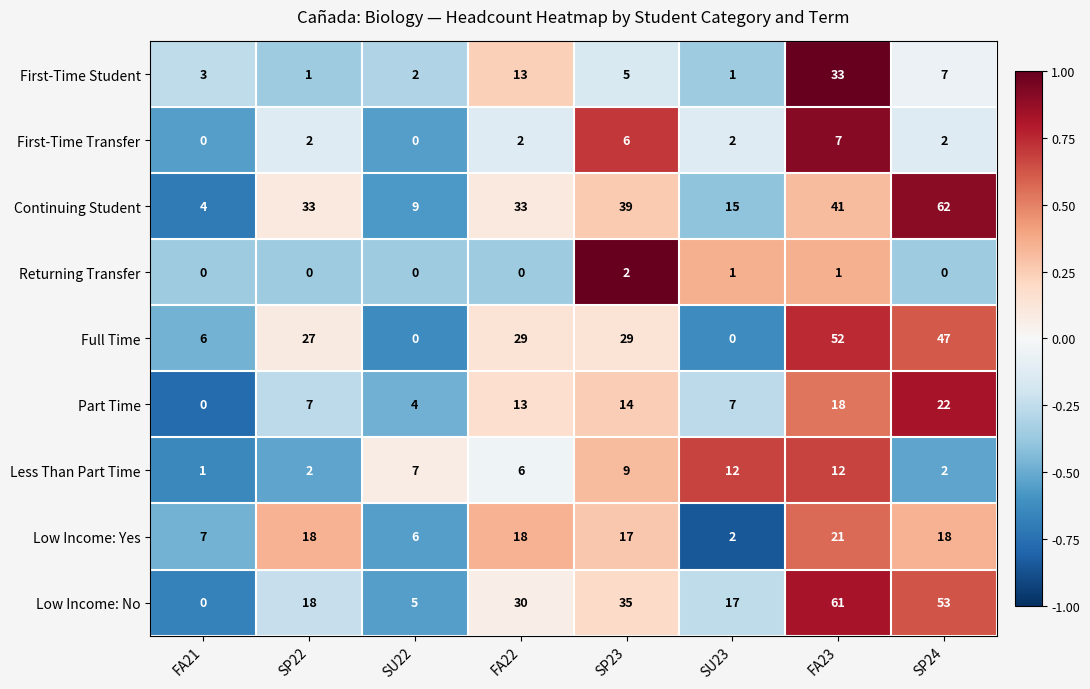

What is the highest value of the Part Time series?

22